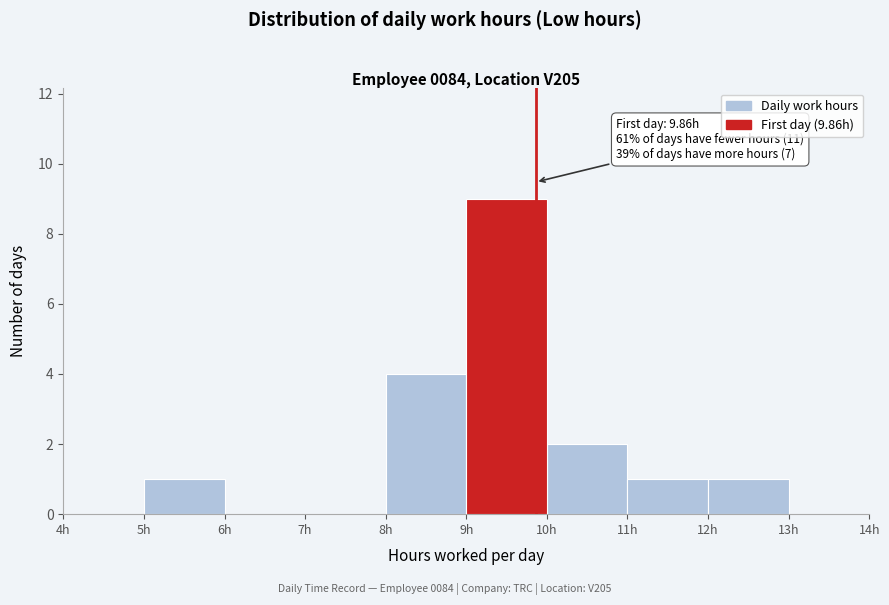

Over which range of the x-axis is the bar tallest?

9 to 10